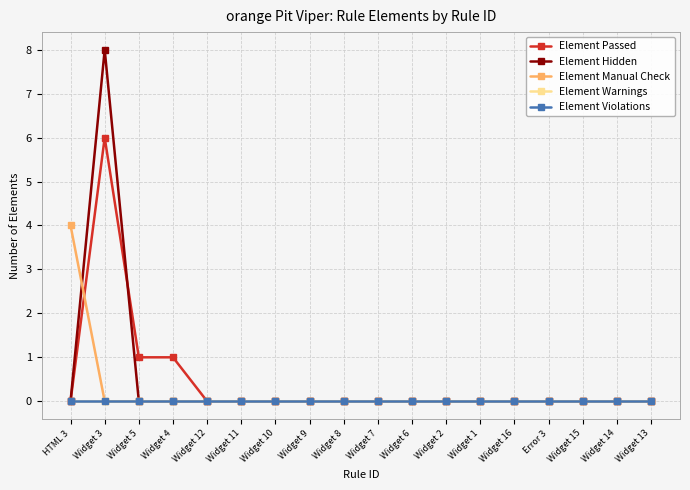

The value of Element Passed at Widget 1 is 3. True or false?

False